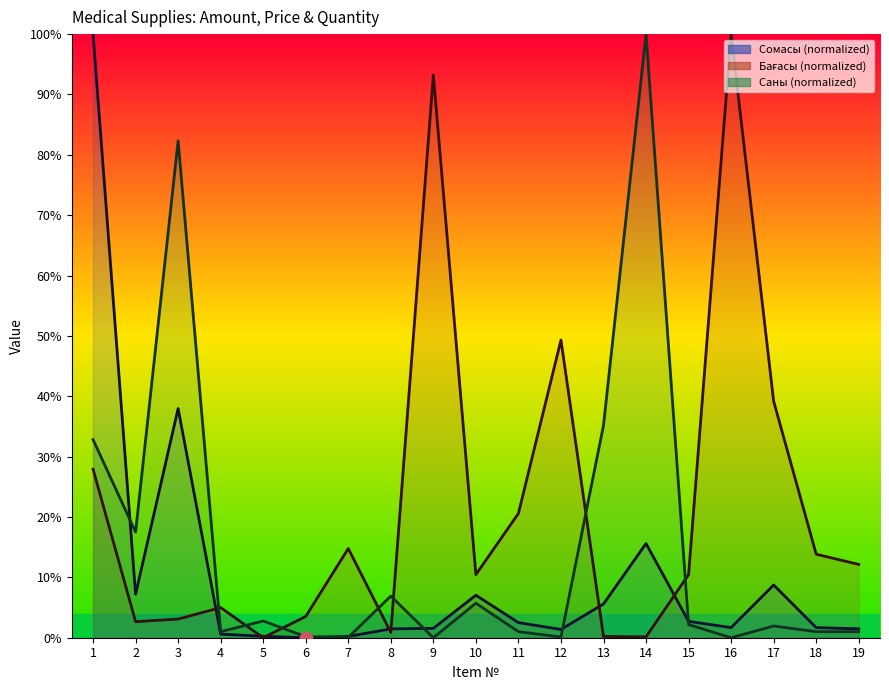

What are all the series names shown in the legend?

Сомасы (line), Бағасы (line), Саны (line)